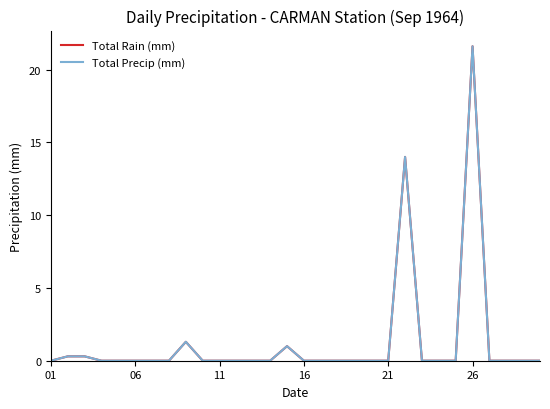

How many lines are shown in the chart?

2